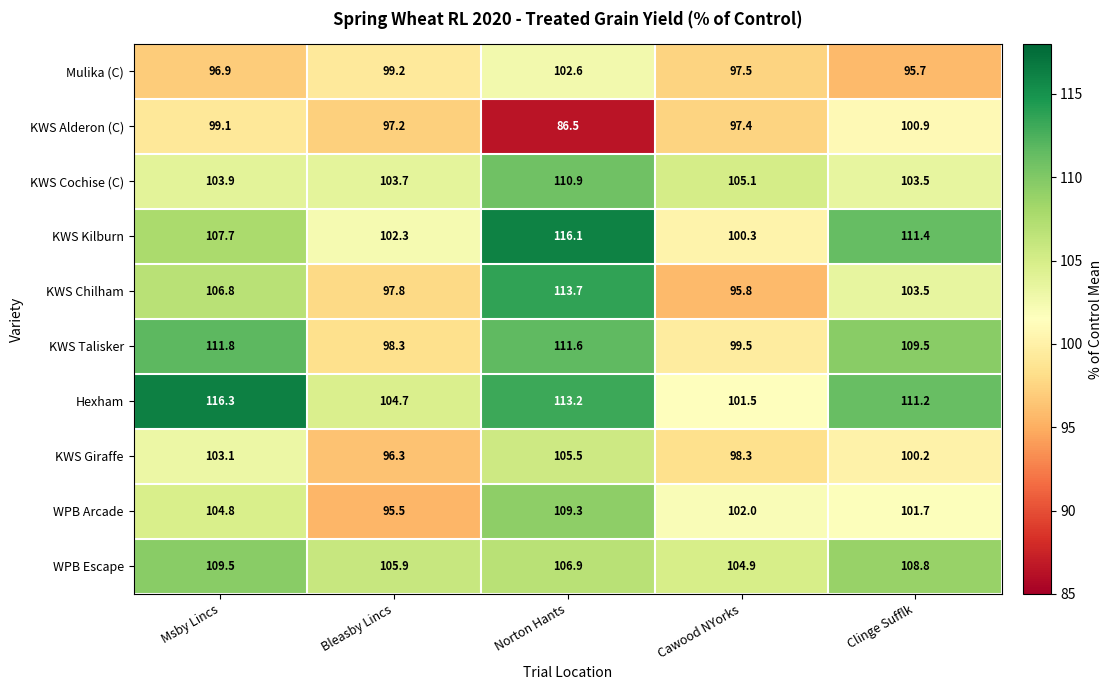

List the series in order of their peak value, highest first.

Hexham, KWS Kilburn, KWS Chilham, KWS Talisker, KWS Cochise (C), WPB Escape, WPB Arcade, KWS Giraffe, Mulika (C), KWS Alderon (C)